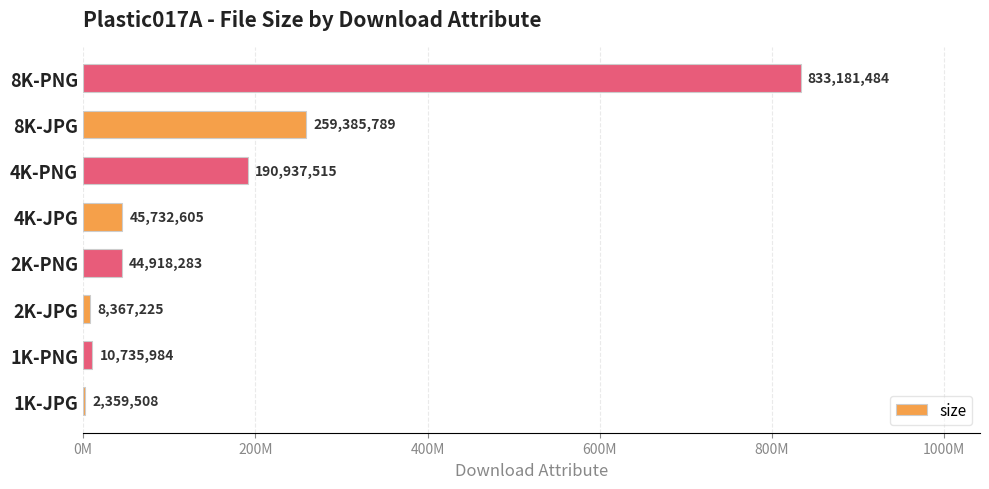

Are the bars grouped side by side (vs. stacked)?

No